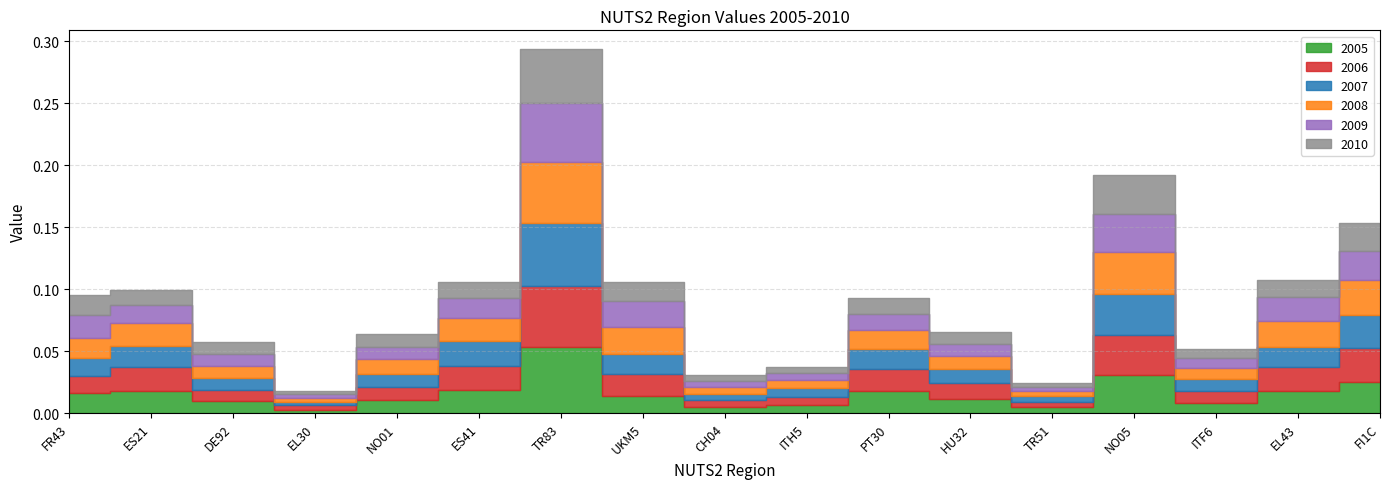

Which series has the widest spread of values?

2005